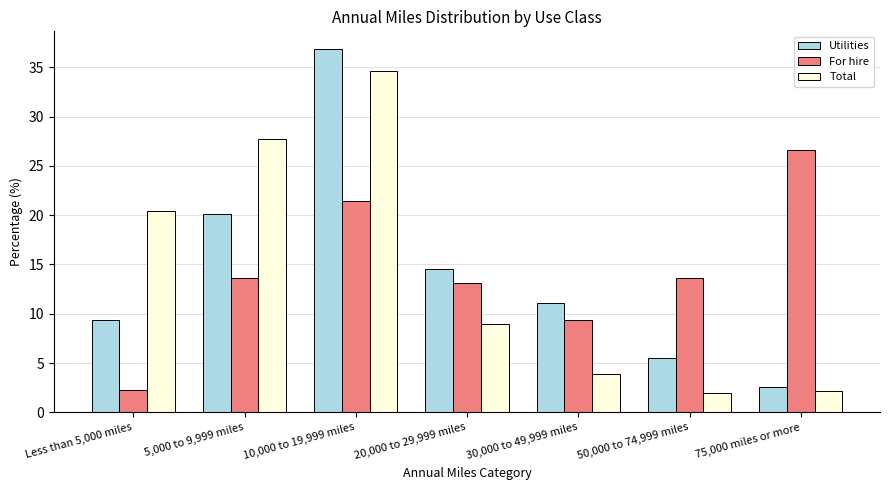

Reading left to right, transcribe all the data shown in this chart.

Utilities: 9.4	20.1	36.8	14.5	11.1	5.5	2.6
For hire: 2.3	13.6	21.4	13.1	9.4	13.6	26.6
Total: 20.4	27.7	34.6	9.0	3.9	2.0	2.2